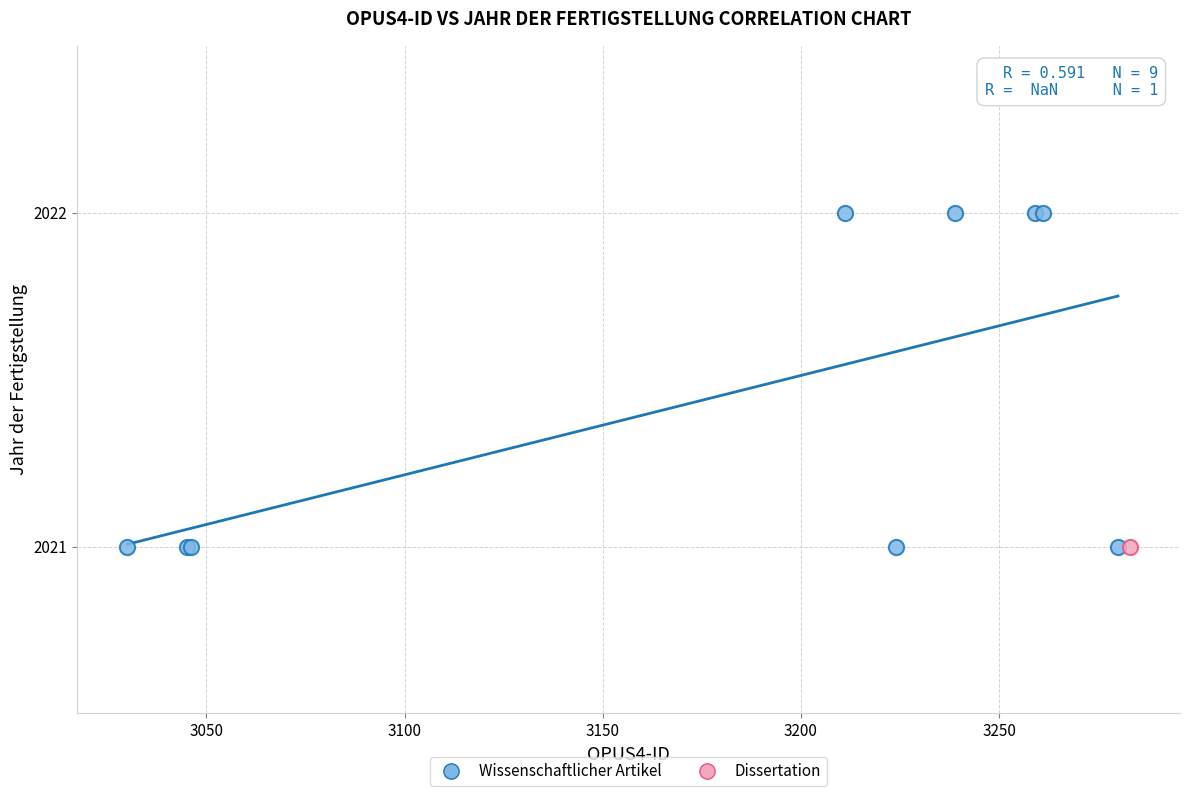

What are all the series names shown in the legend?

Wissenschaftlicher Artikel, Dissertation